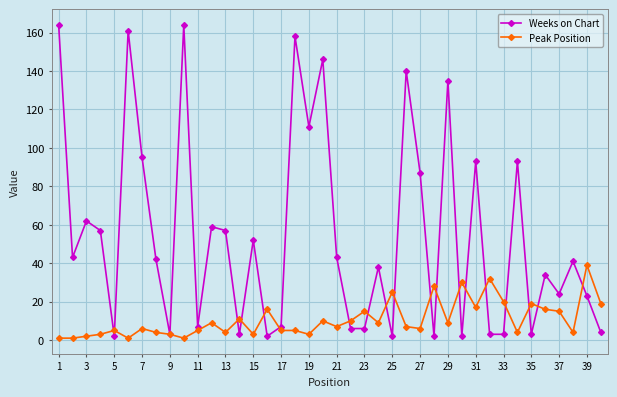

Which series has the largest total across all categories?

Weeks on Chart